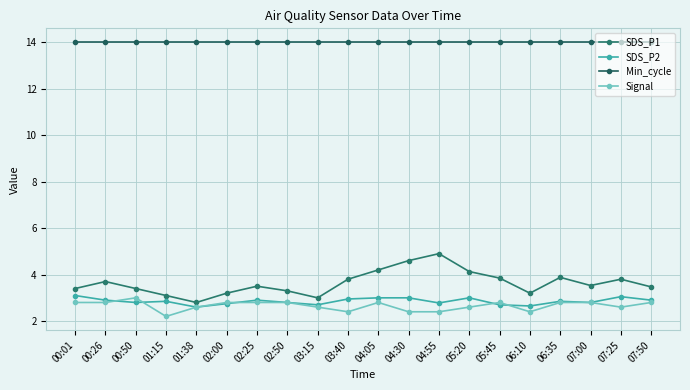

How many lines are shown in the chart?

4